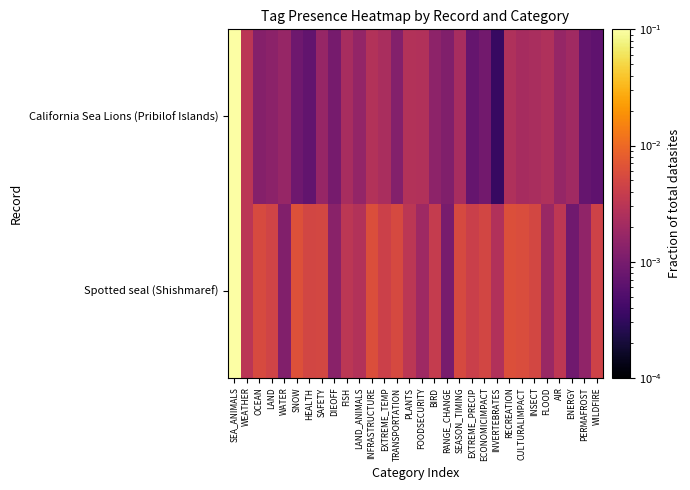

Rank the series at INVERTEBRATES from highest to lowest value.

Spotted seal (Shishmaref), California Sea Lions (Pribilof Islands)